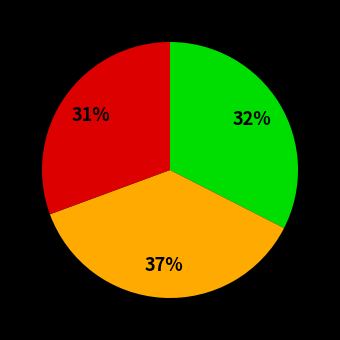

To the nearest percent, what is the difference between the largest and smallest slice percentages?

6%